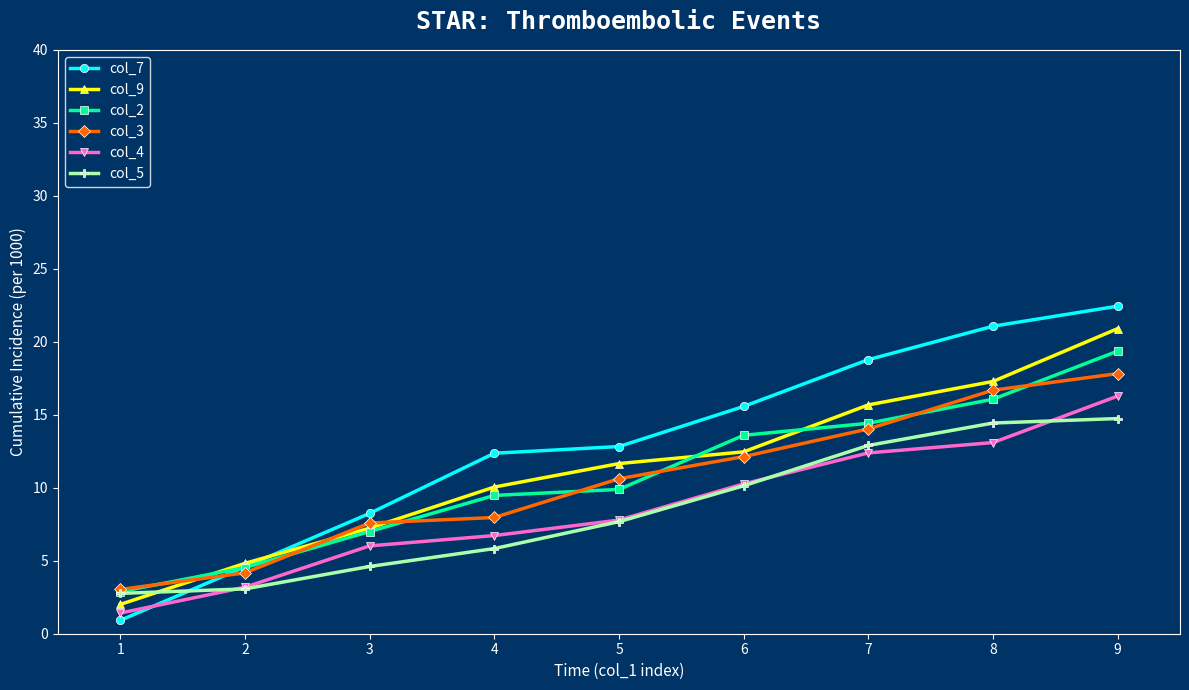

The value of col_3 at 7 is 8.7. True or false?

False